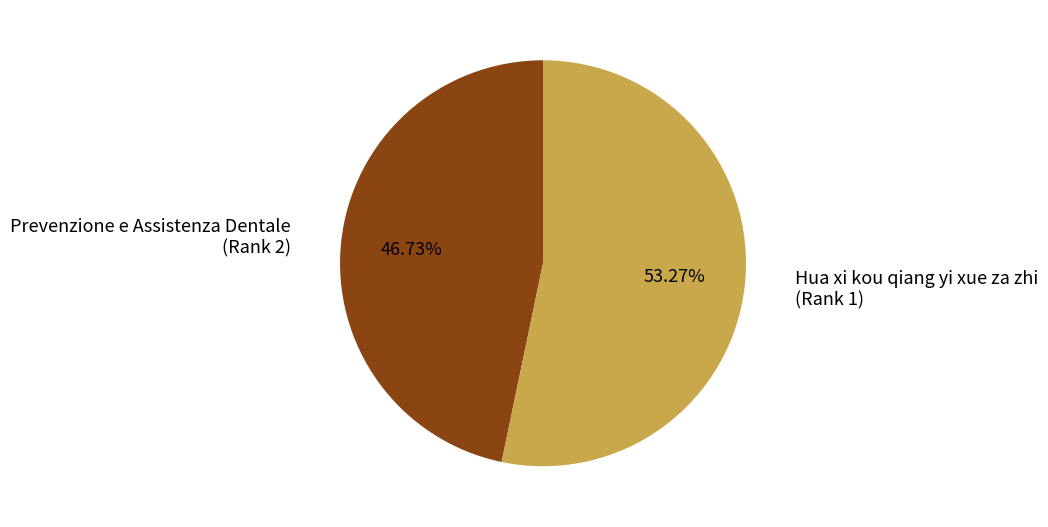

Is there a majority slice in this chart?

Yes